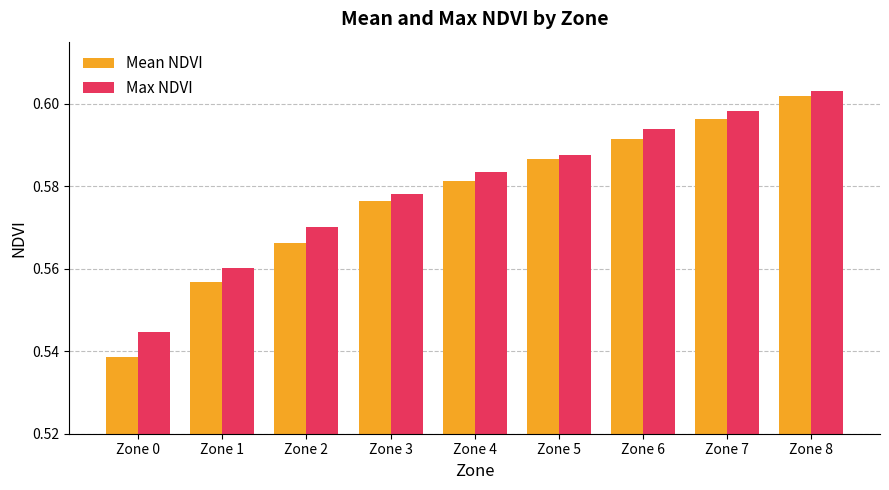

Which series has the largest range (max minus min)?

Mean NDVI